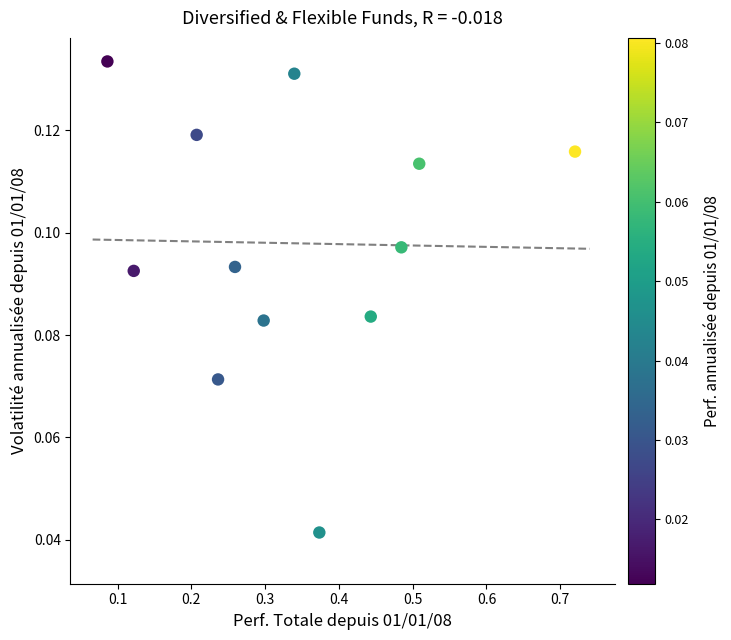

What is the range of X values (max minus min)?

0.6